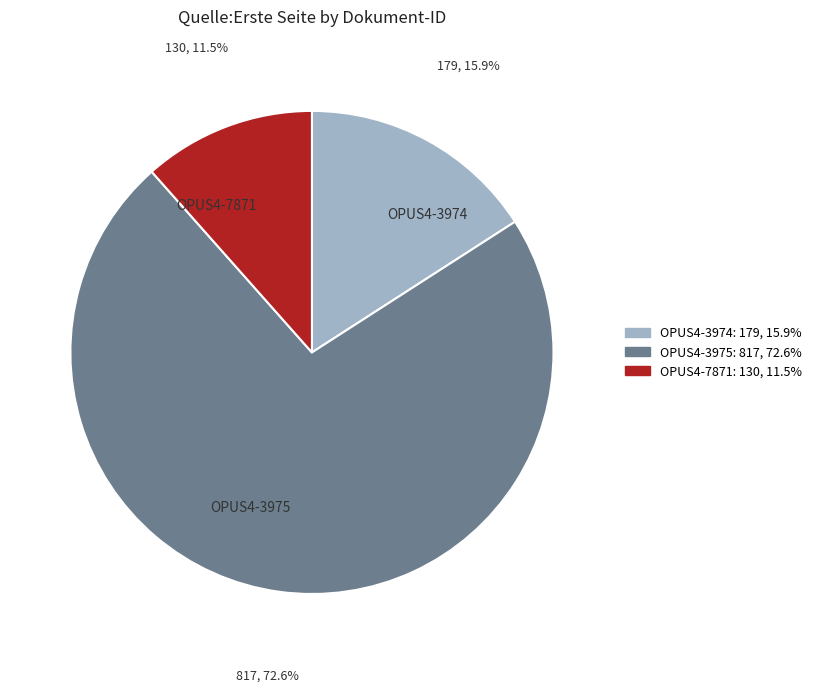

Rank the categories by value from lowest to highest.

OPUS4-7871, OPUS4-3974, OPUS4-3975